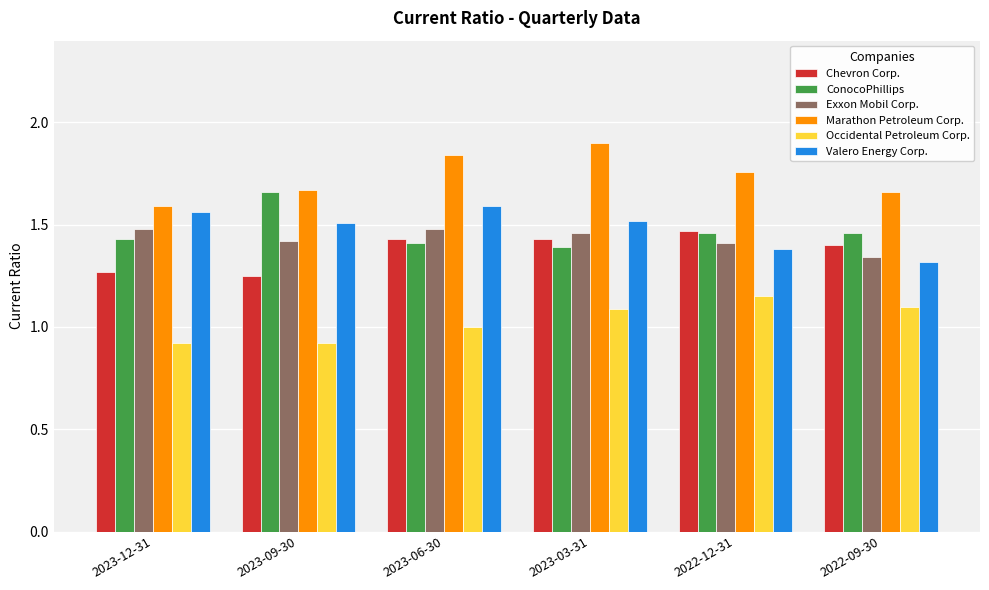

True or false: Chevron Corp. has a value of 1.3 at 2023-12-31.

True